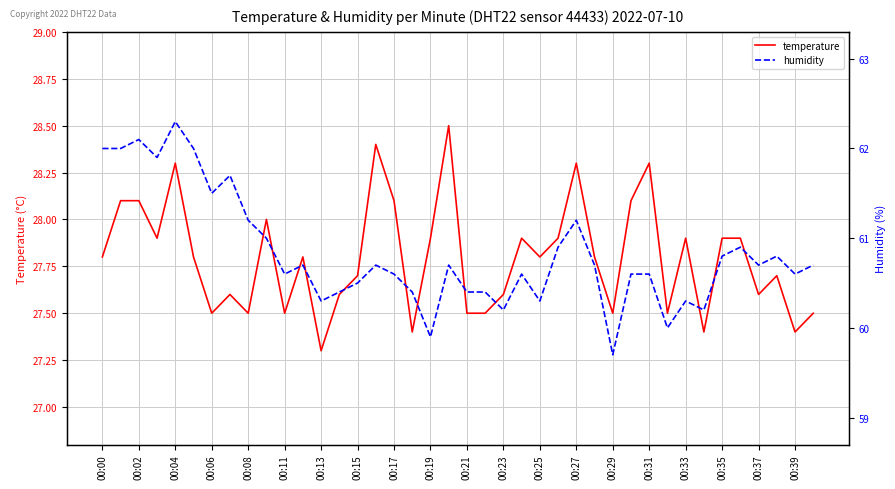

How many series are shown in this chart?

2